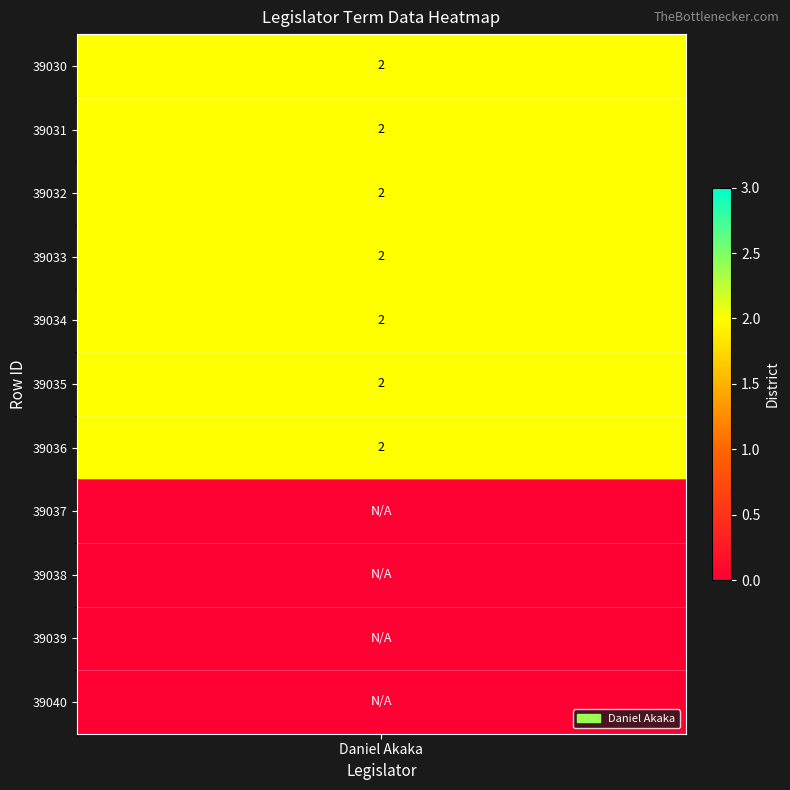

What is the average value?

1